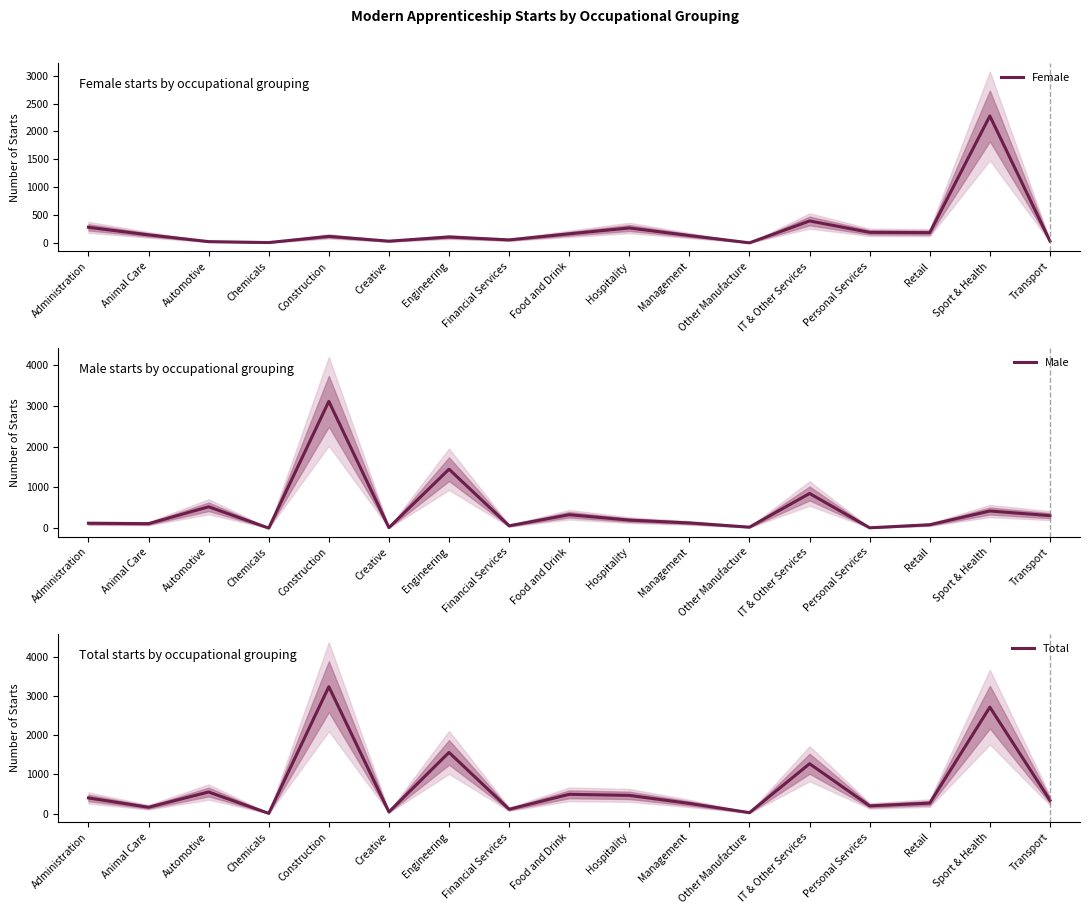

Is the value of Female at Chemicals greater than the value of Total at Management?

No